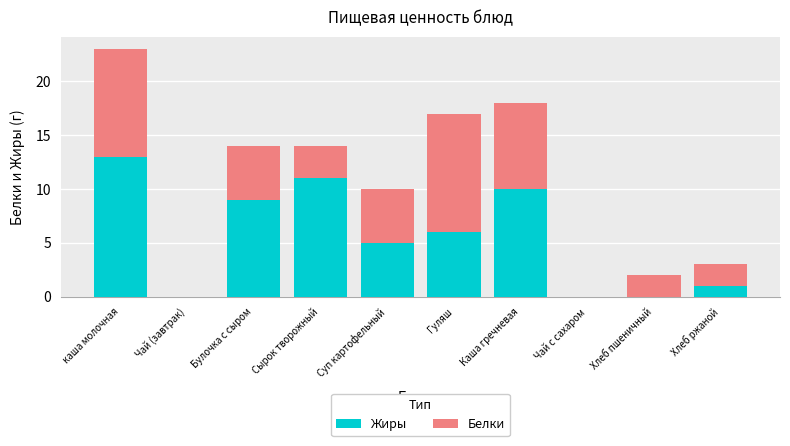

The value of Жиры at Каша гречневая is 17. True or false?

False